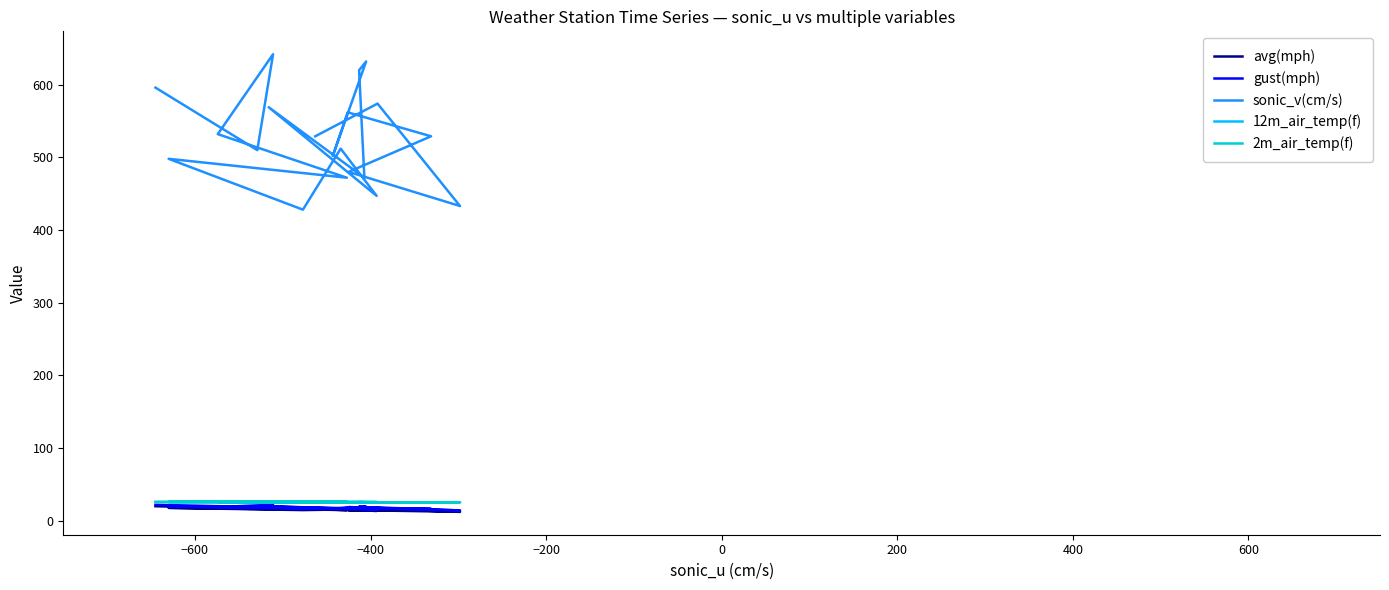

What is the maximum value for avg(mph)?

19.7